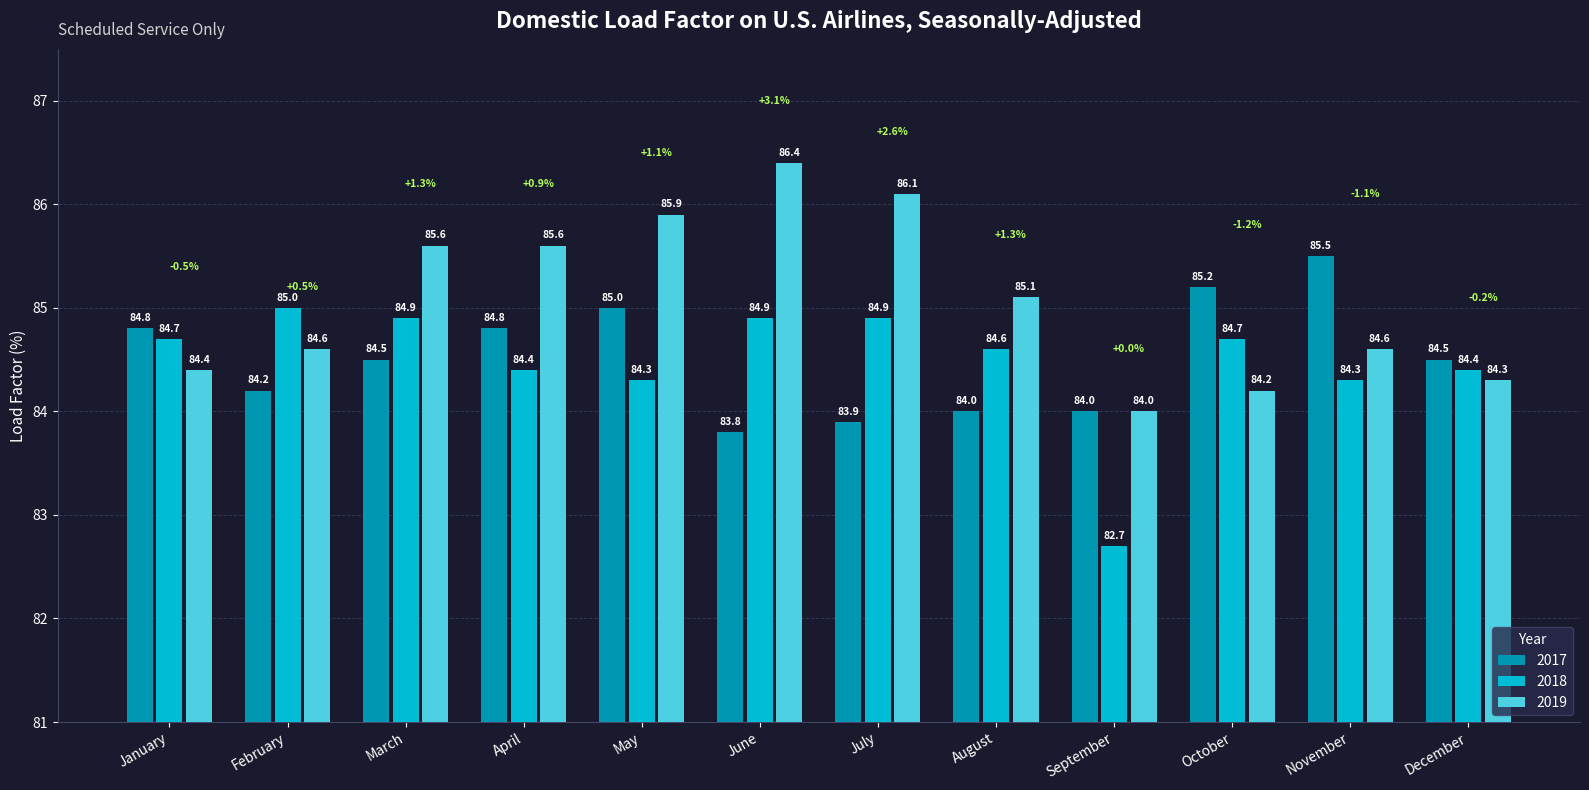

How many categories are shown in the chart?

12